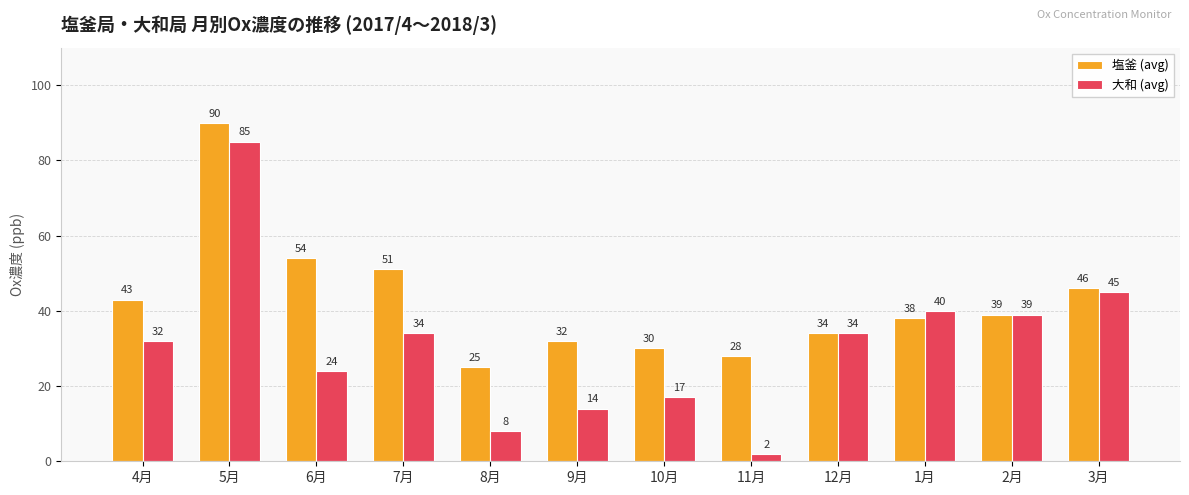

At which label does 大和 (avg) first exceed 34?

5月